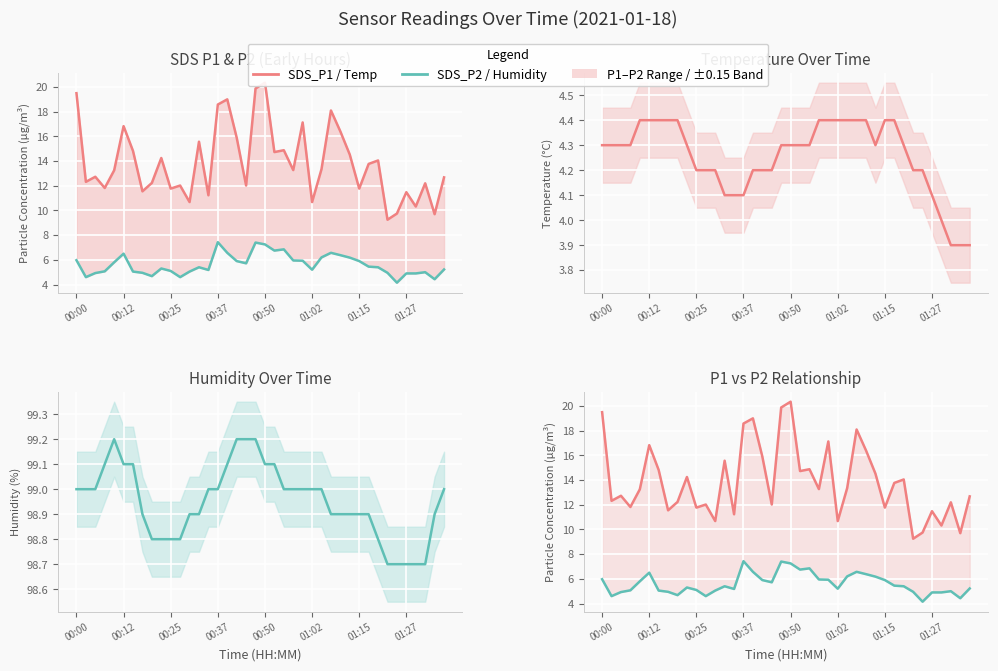

Read the Humidity (%) value at 19.

99.2